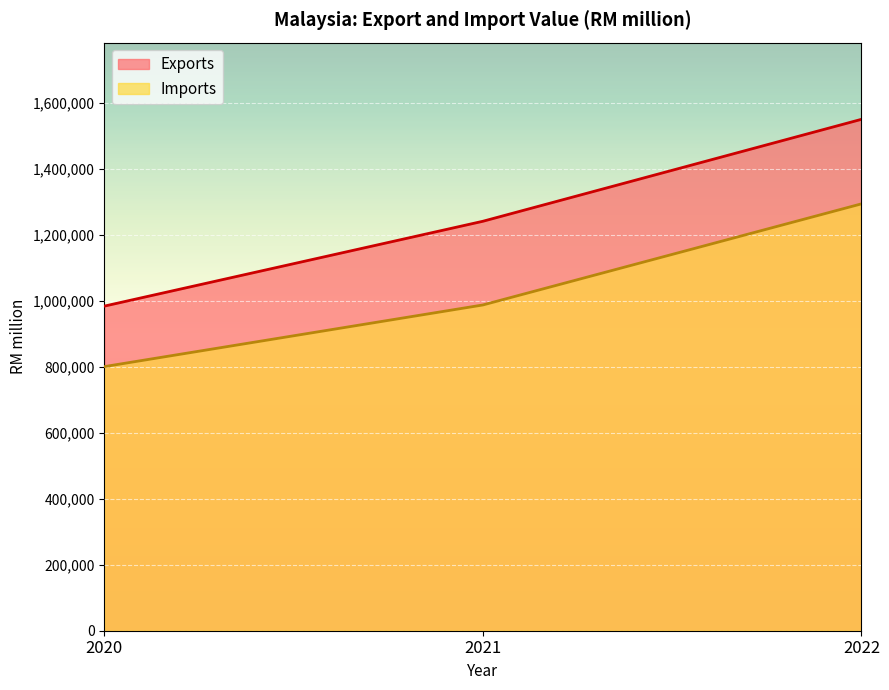

At which label does Exports reach its peak?

2022